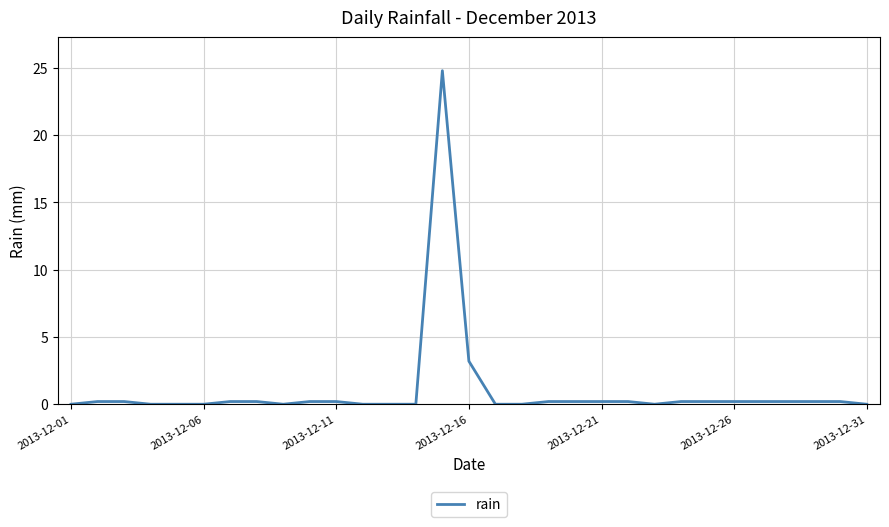

What is the maximum value shown in the chart?

24.8